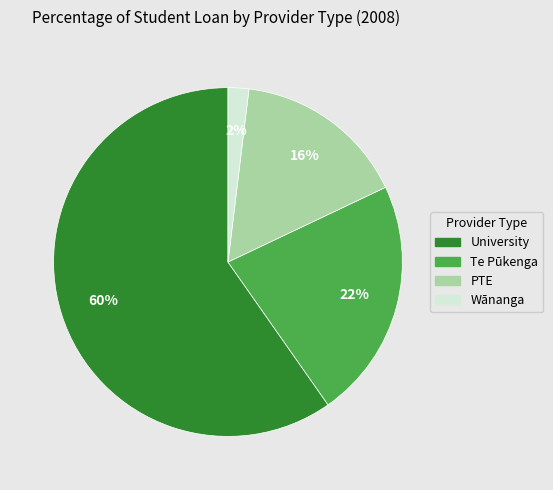

Is there a majority slice in this chart?

Yes